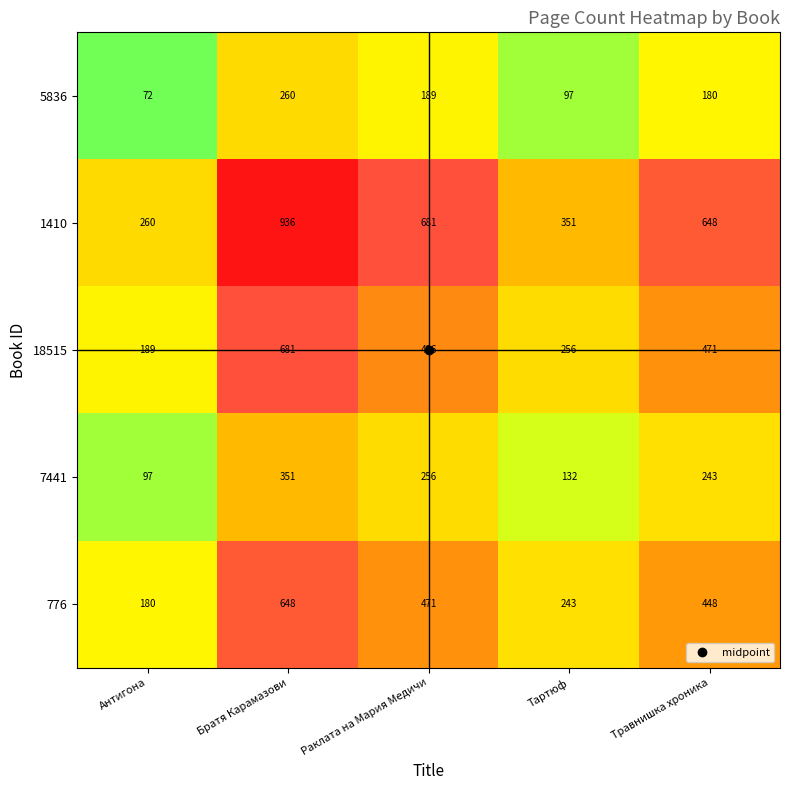

What is the difference between the 5836 values at Раклата на Мария Медичи and Тартюф?

92